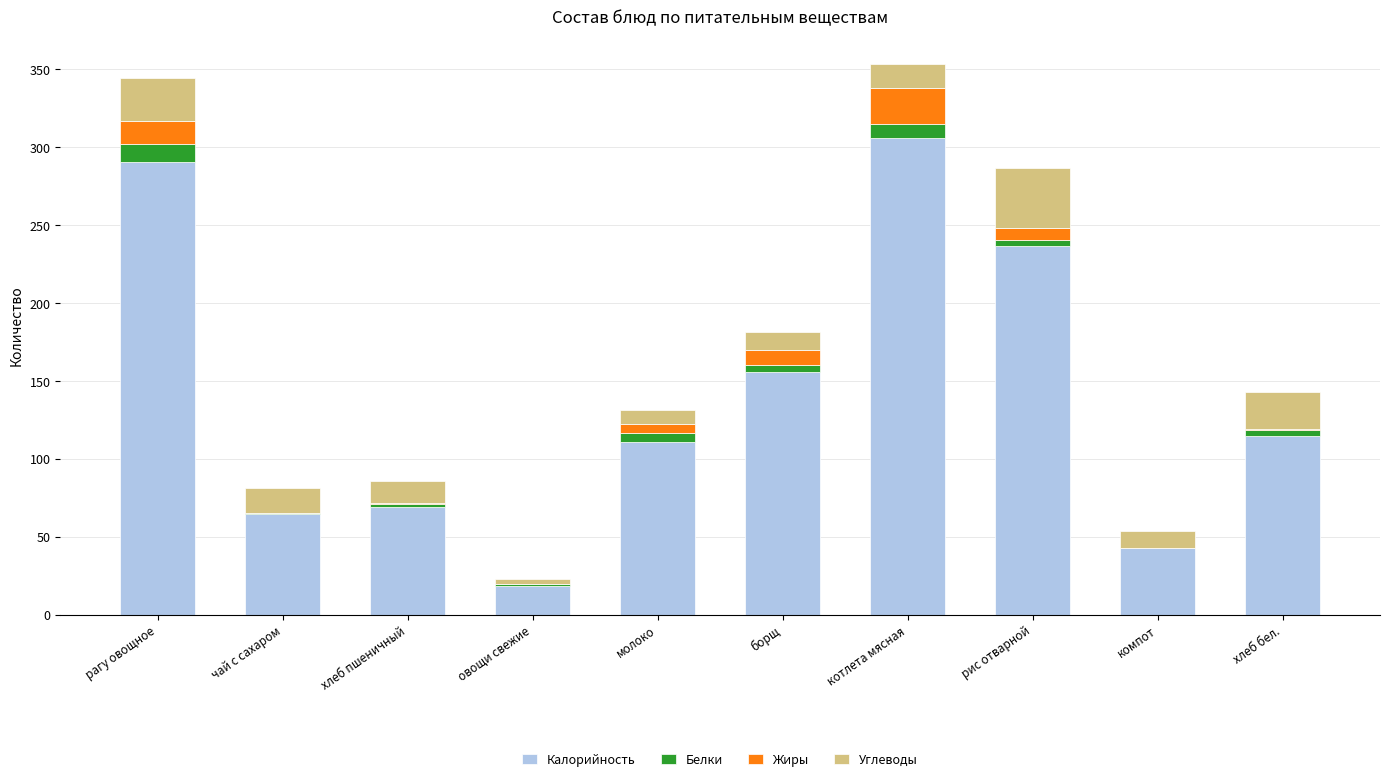

What is the maximum value for Калорийность?

306.1